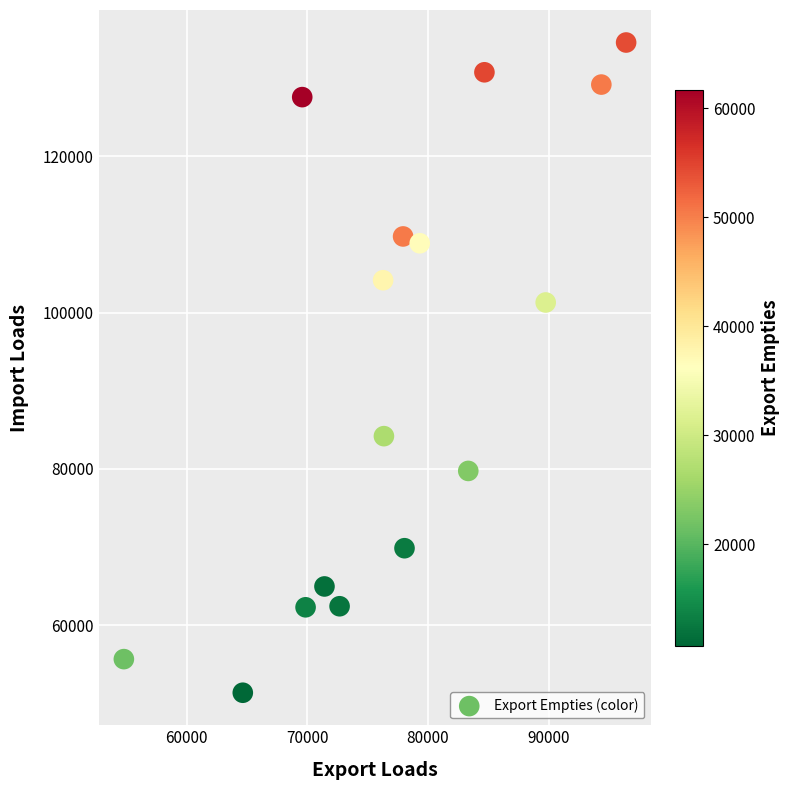

What is the range of Y values (max minus min)?

83259.0